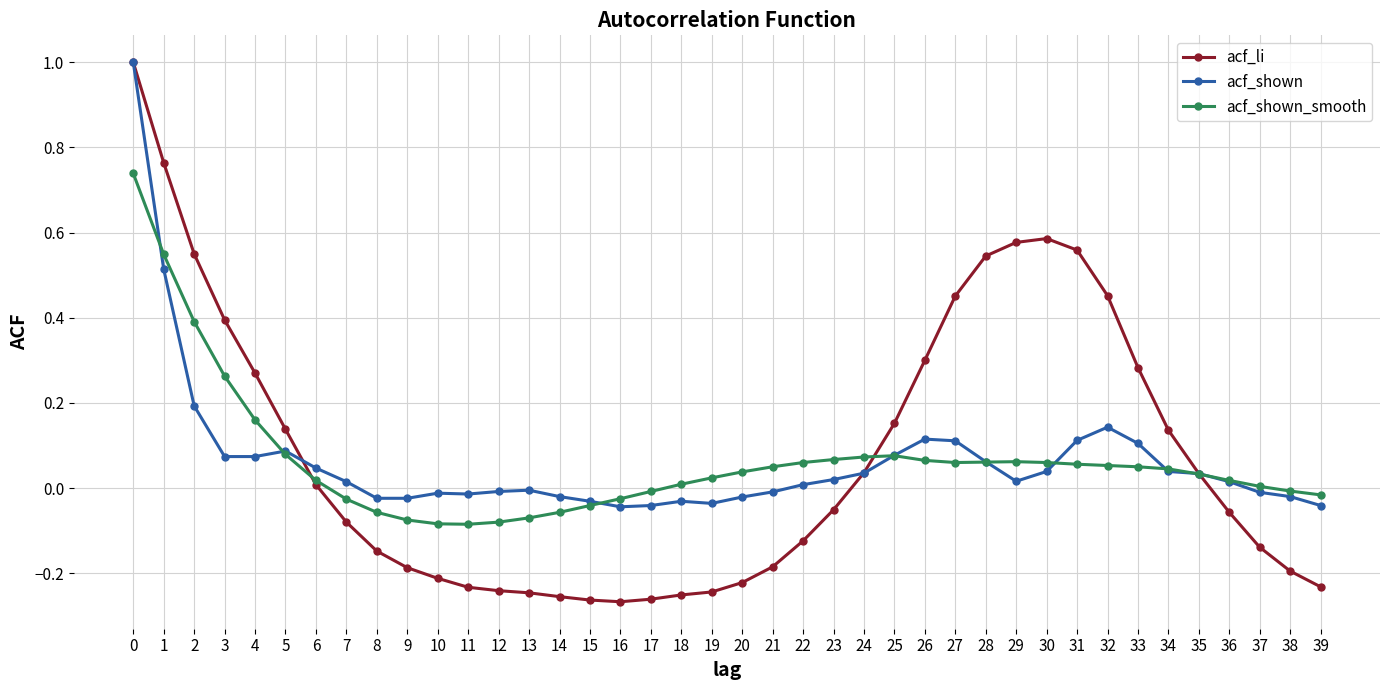

What is the total value across all series at 33?

0.4